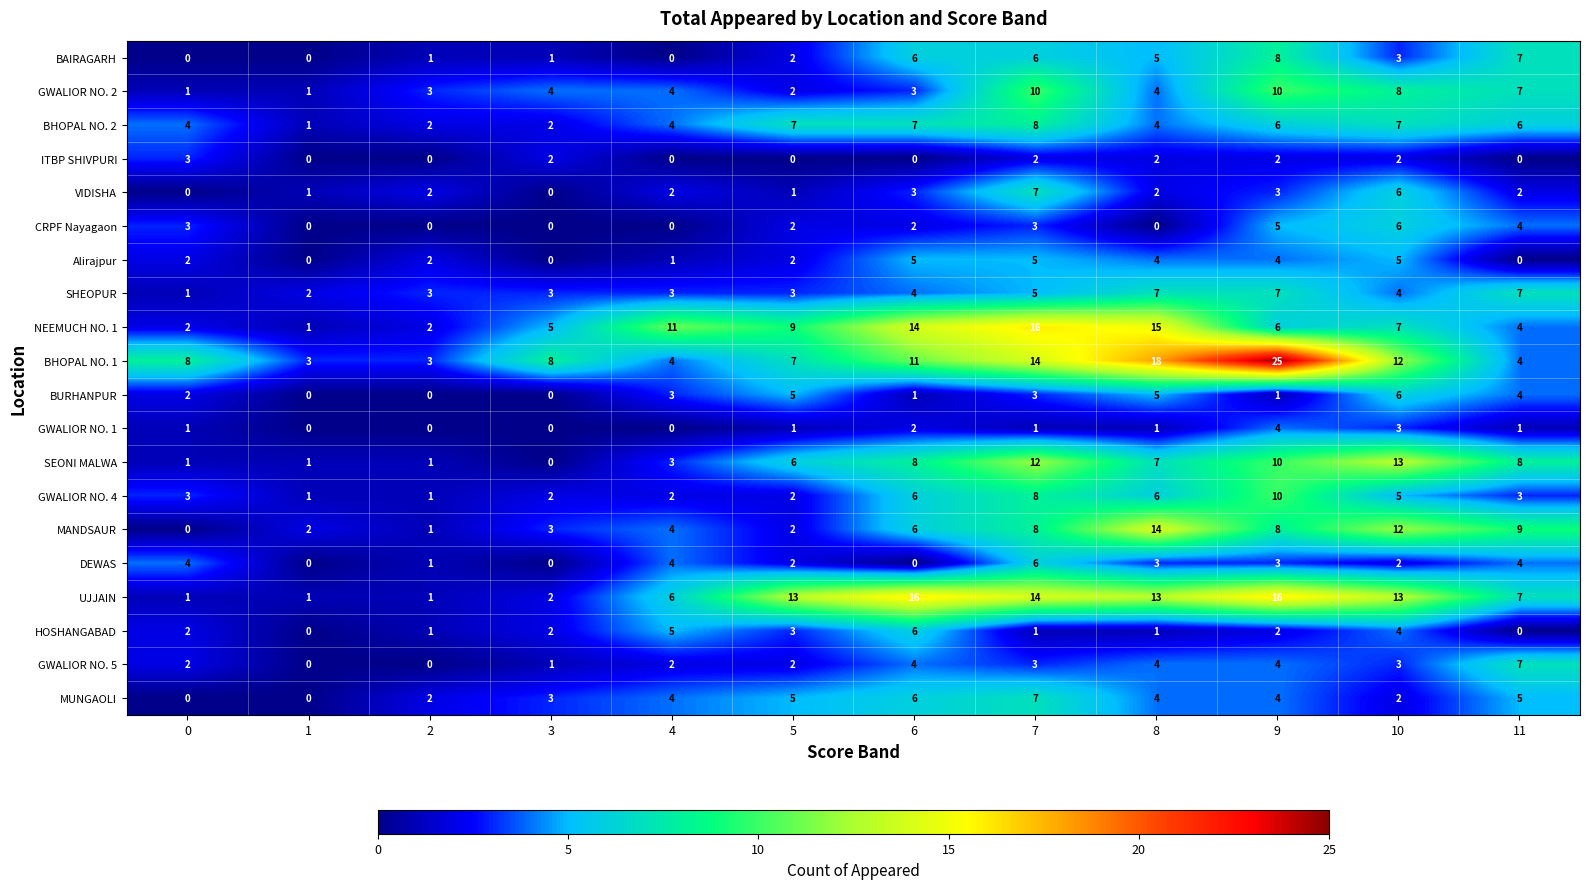

The Alirajpur series shows 0 at 1. True or false?

True